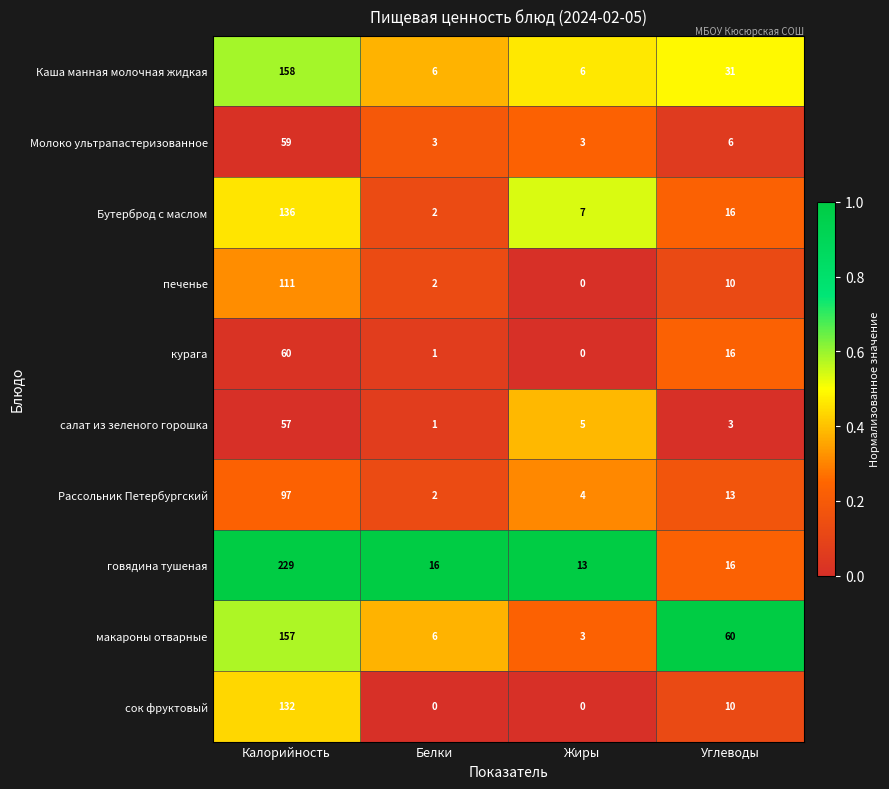

At Калорийность, list the series in order from largest to smallest.

говядина тушеная, Каша манная молочная жидкая, макароны отварные, Бутерброд с маслом, сок фруктовый, печенье, Рассольник Петербургский, курага, Молоко ультрапастеризованное, салат из зеленого горошка